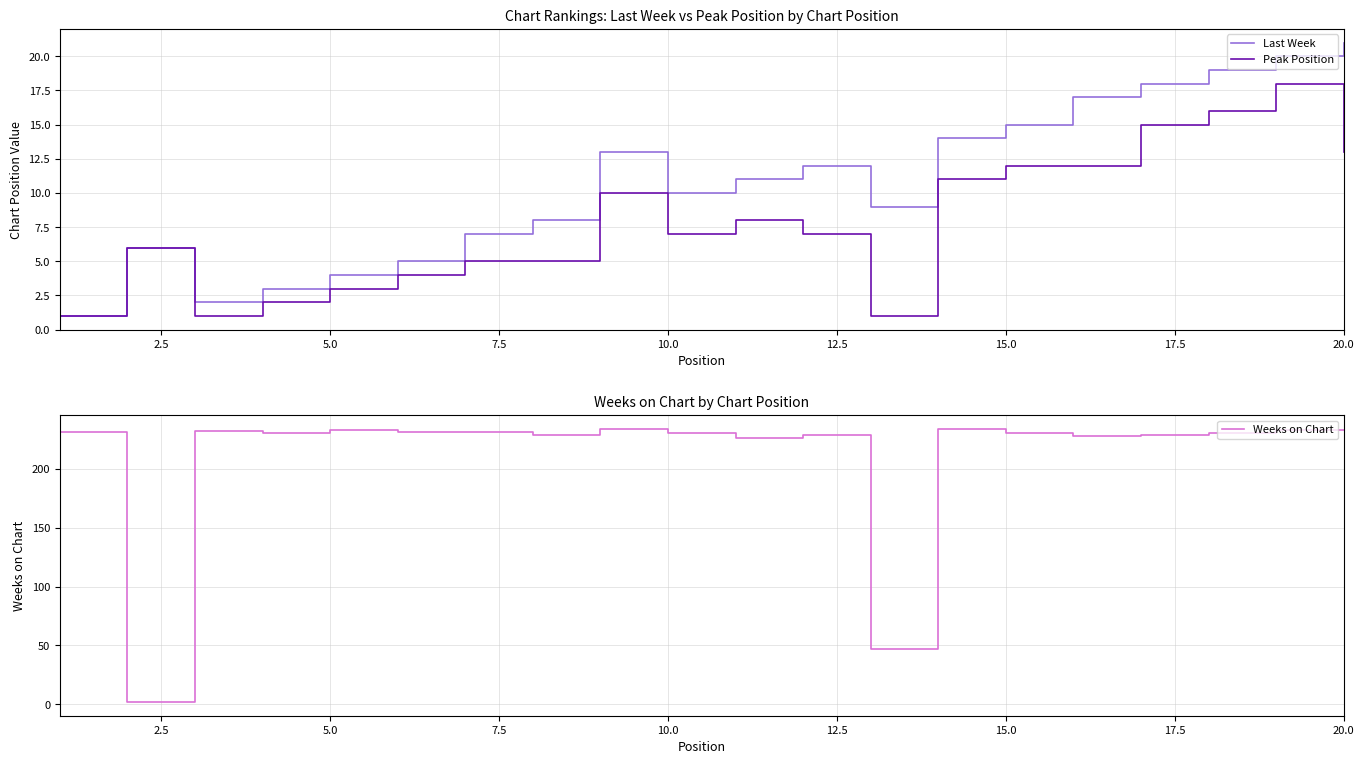

What is the total value across all series at 2.5?

14